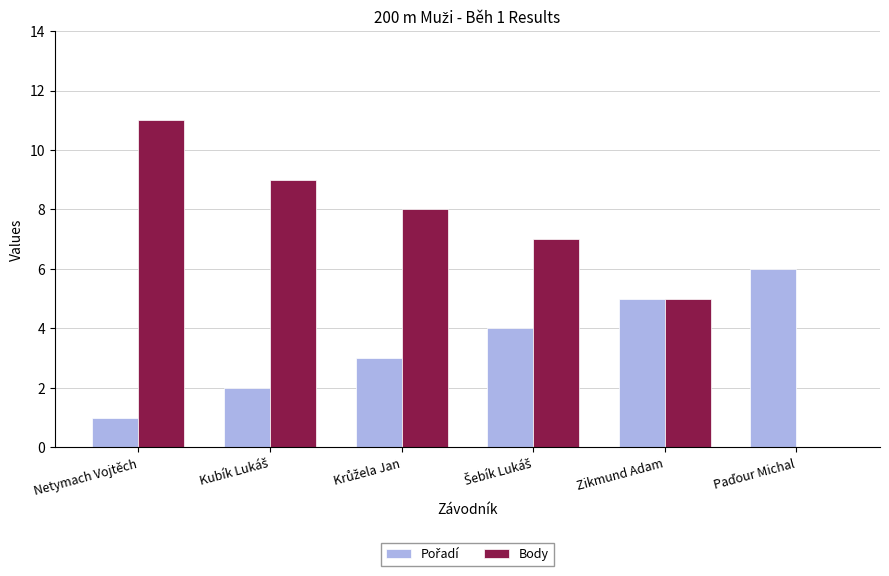

At which category is the sum across all series the highest?

Netymach Vojtěch